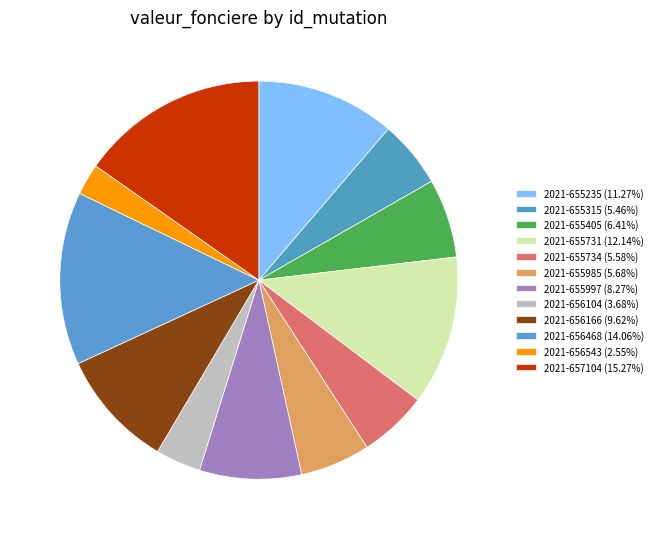

What is the largest slice in the pie chart?

2021-657104